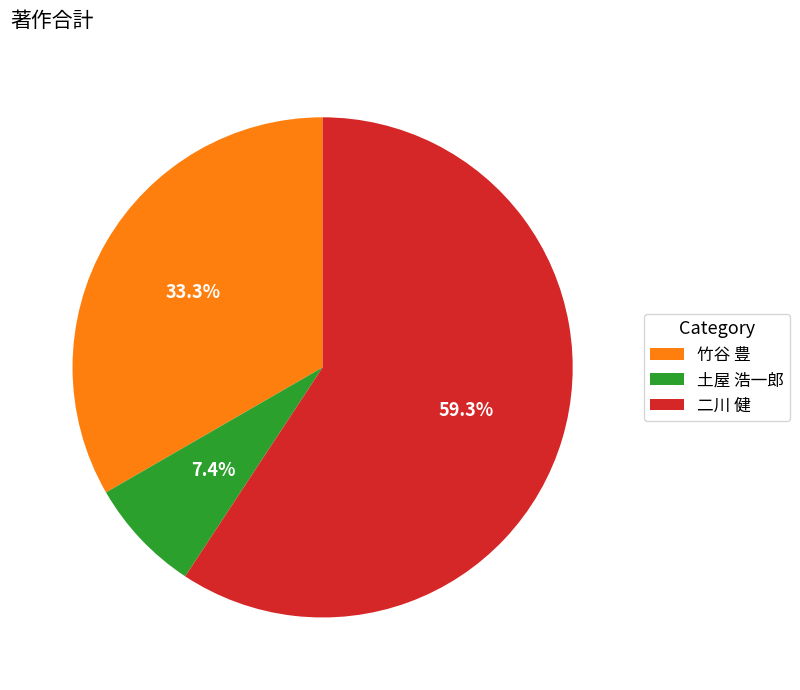

Rank the categories by value from lowest to highest.

土屋 浩一郎, 竹谷 豊, 二川 健